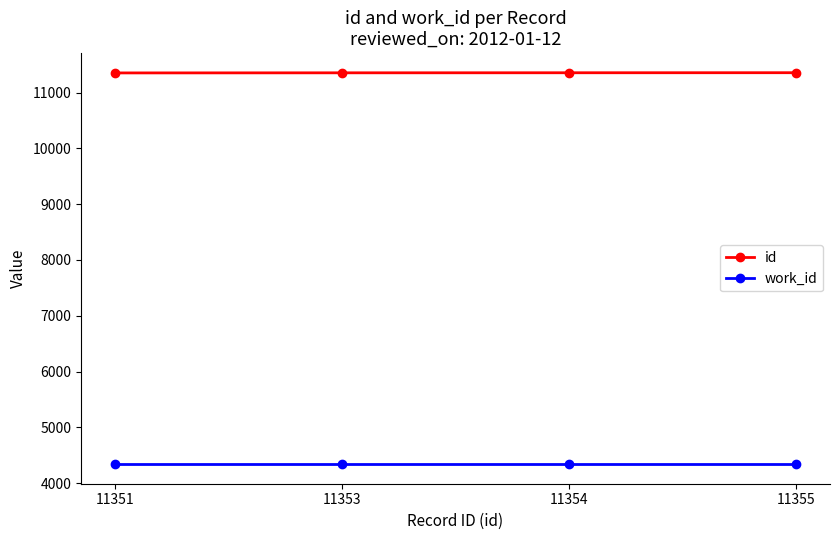

The value of id at 11353 is 7039. True or false?

False